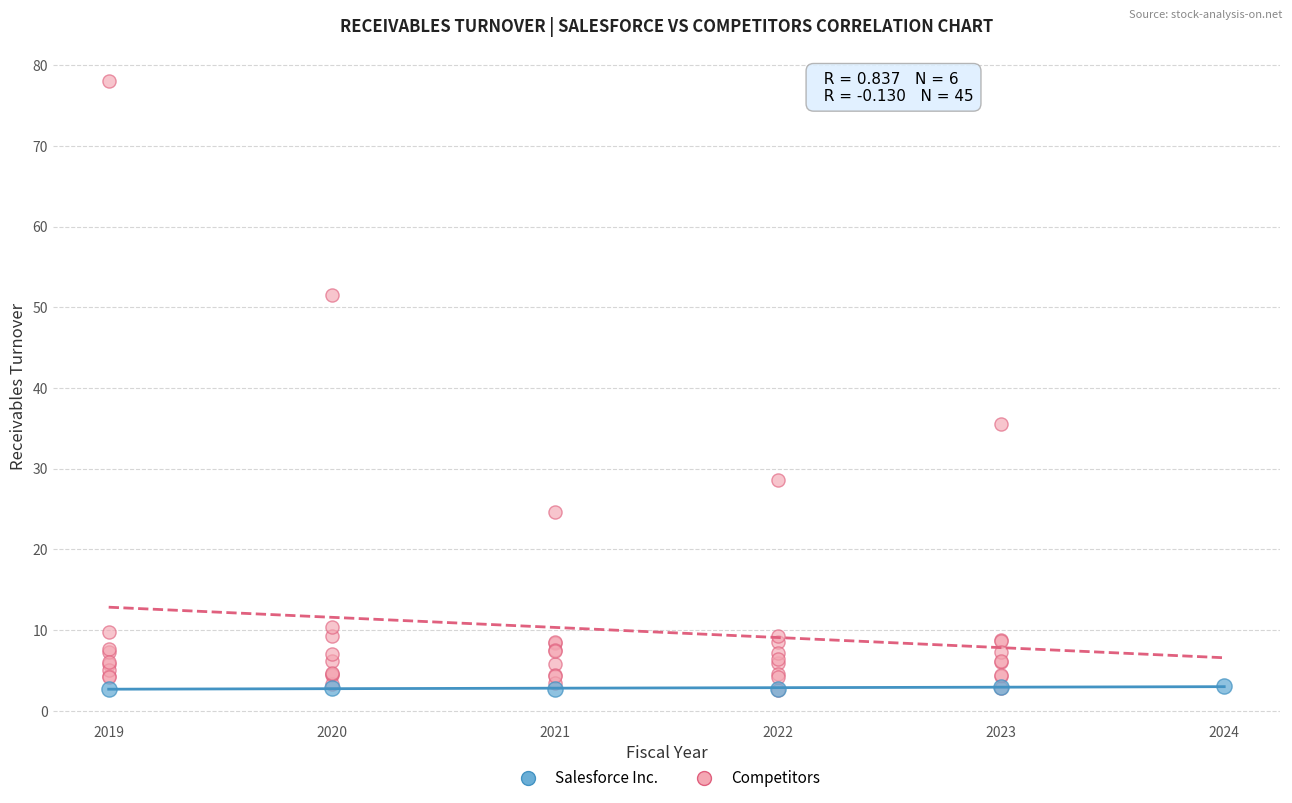

Which series reaches the maximum Y coordinate?

Competitors